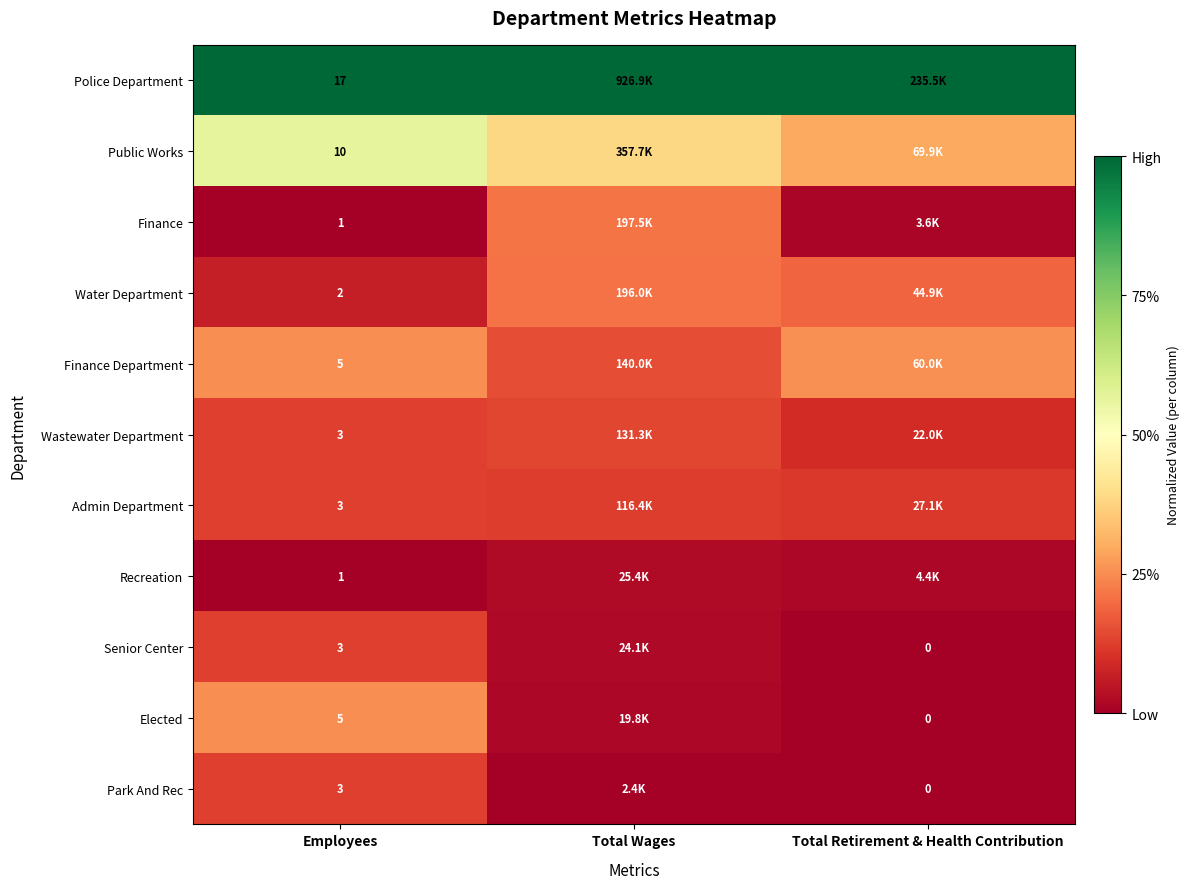

At which label does Water Department reach its minimum?

Employees